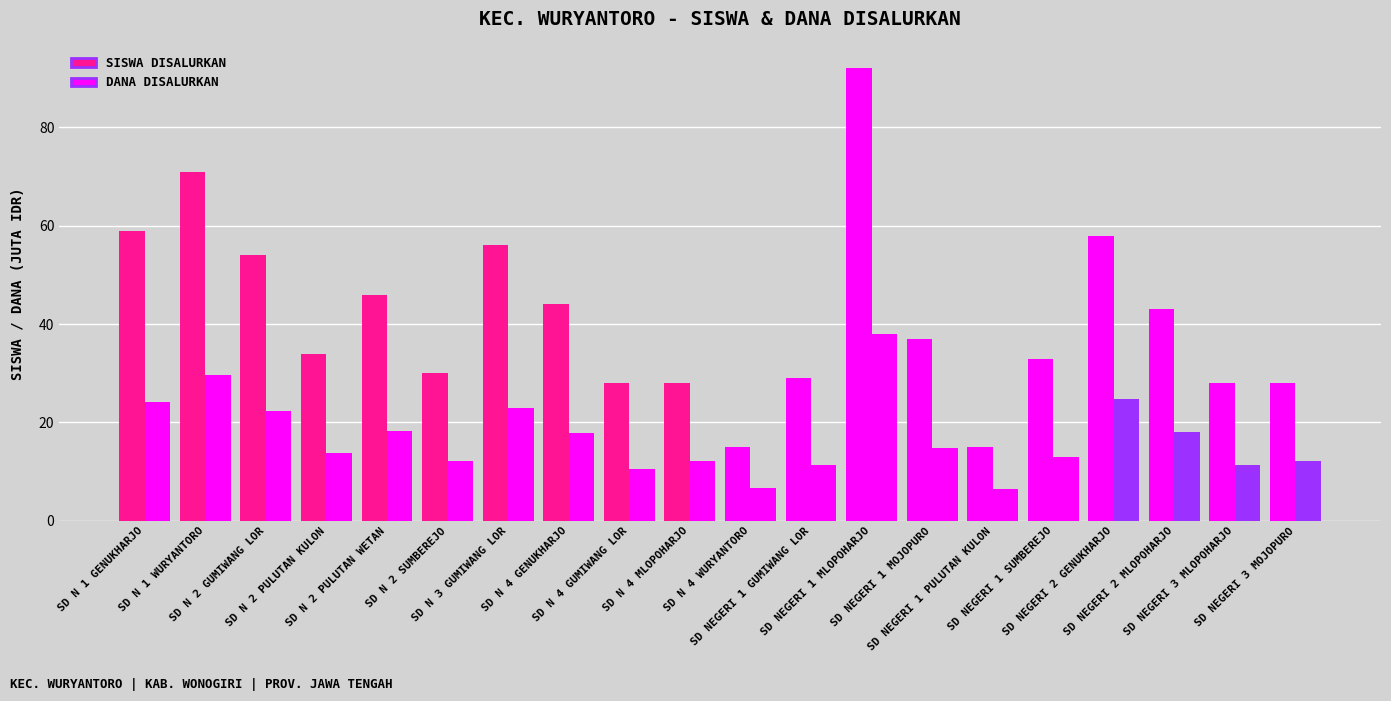

How many data points does each series have?

20